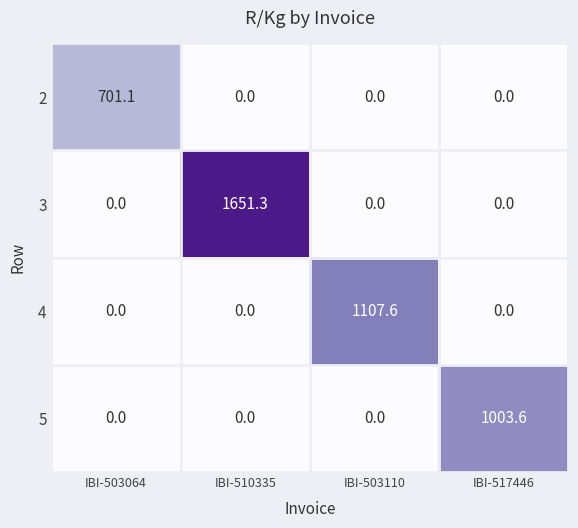

What is the maximum value shown in the chart?

1651.3